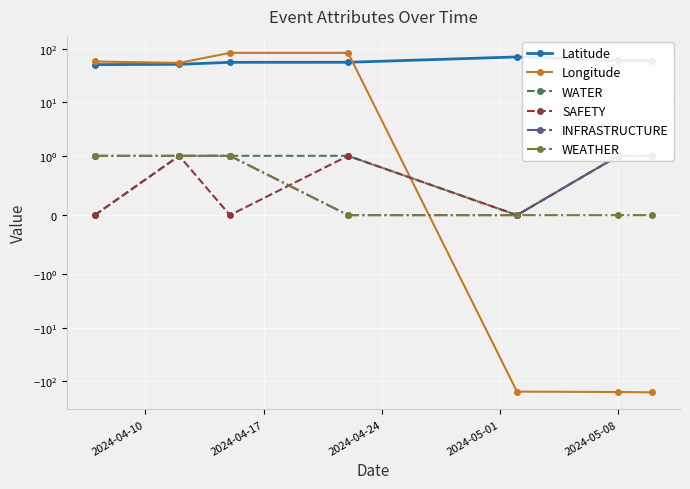

True or false: WEATHER has more than 2 interior local peaks.

False